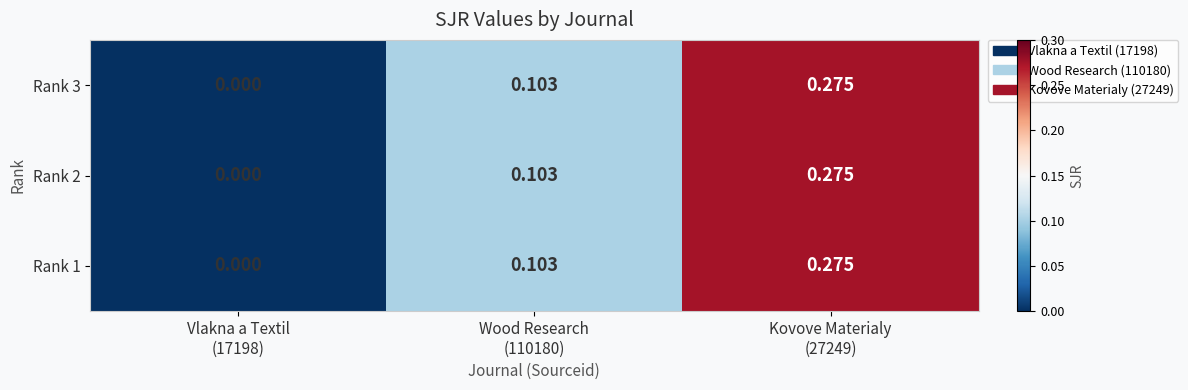

Rank the series by their maximum value, from lowest to highest.

Rank 3, Rank 2, Rank 1